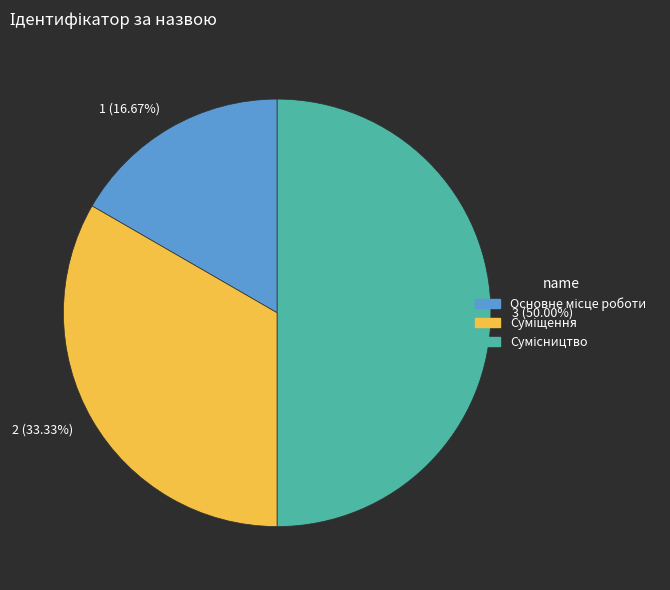

Which category has the smallest portion of the pie?

1 (16.67%)